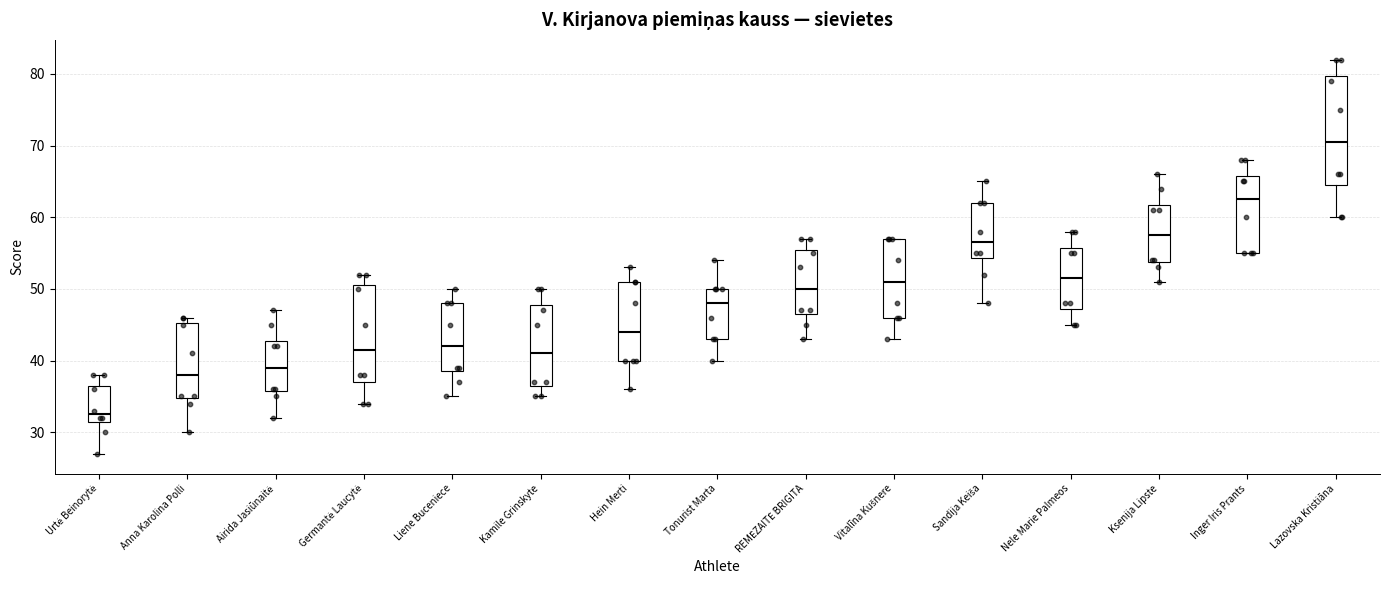

Which box has the lowest median line?

Urtė Beinorytė